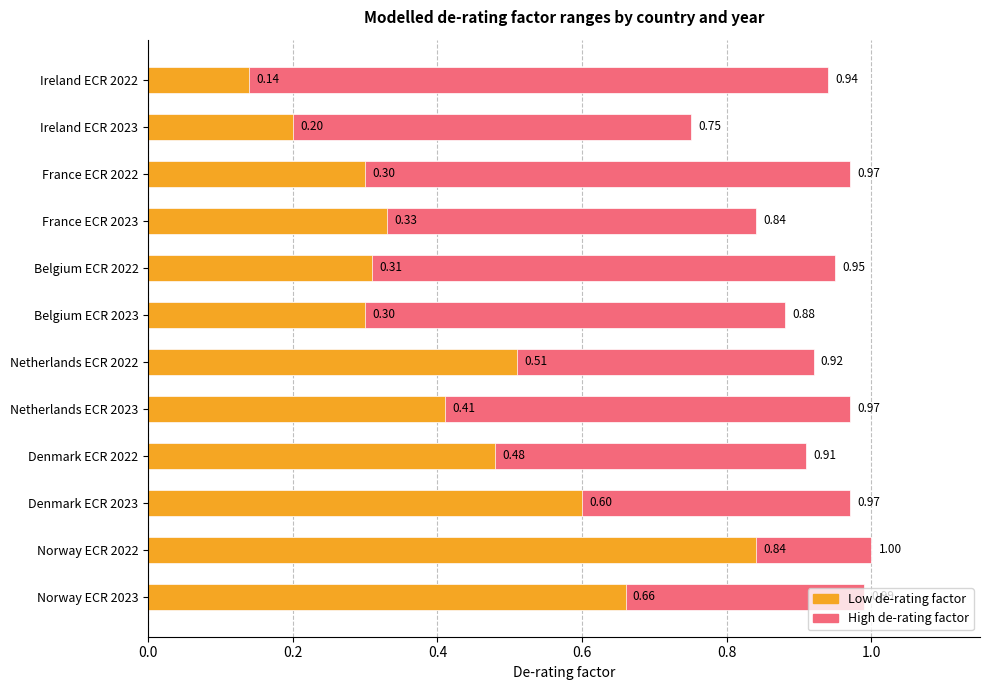

True or false: Low has a value of 0.7 at Norway ECR 2023.

True